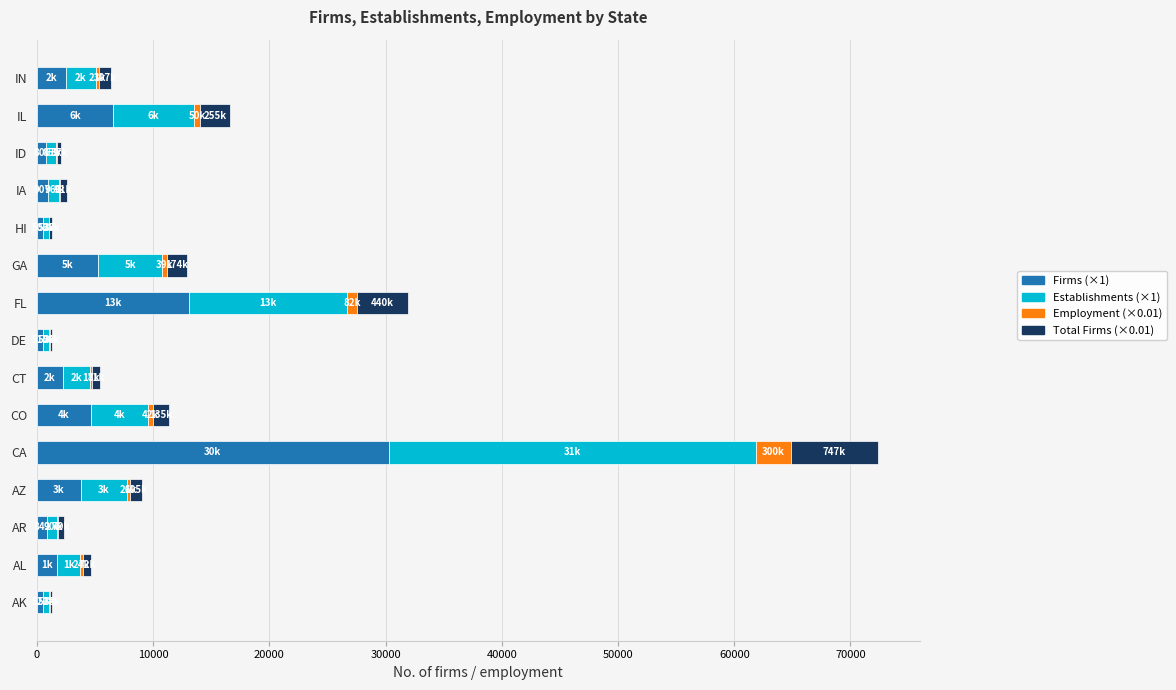

At which category is the sum across all series the highest?

CA